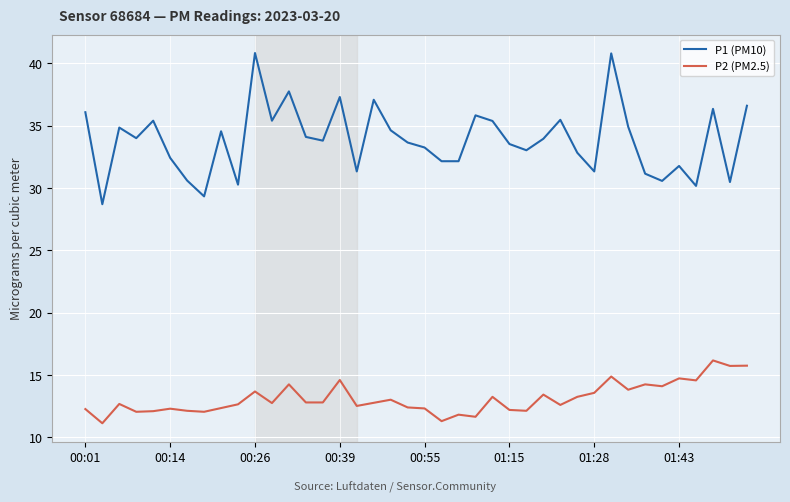

What are all the series names shown in the legend?

P1 (PM10), P2 (PM2.5)